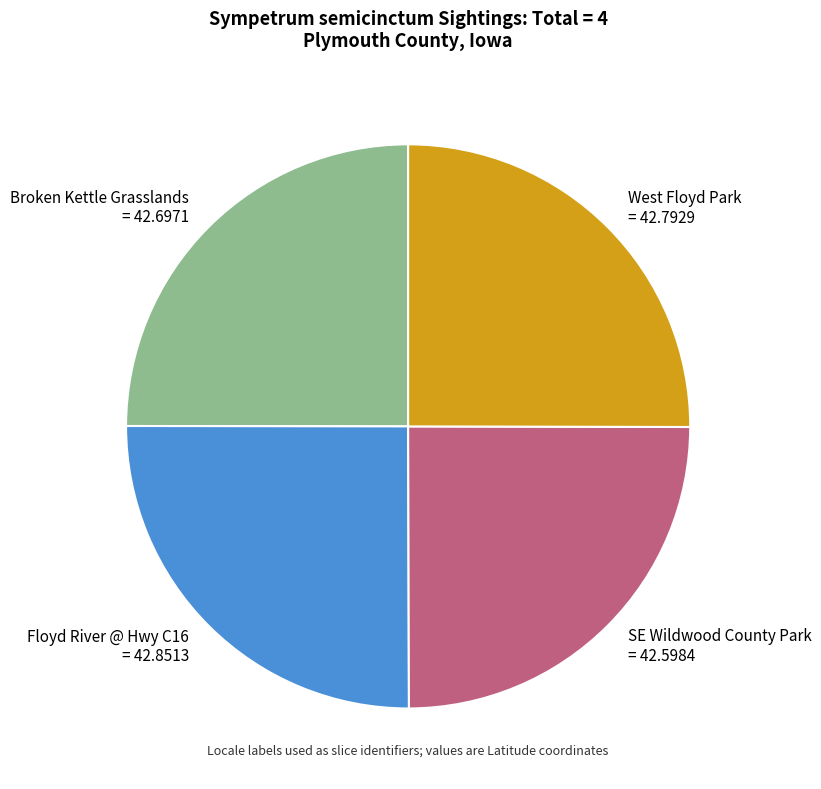

True or false: Floyd River @ Hwy C16 accounts for 32% of the total.

False